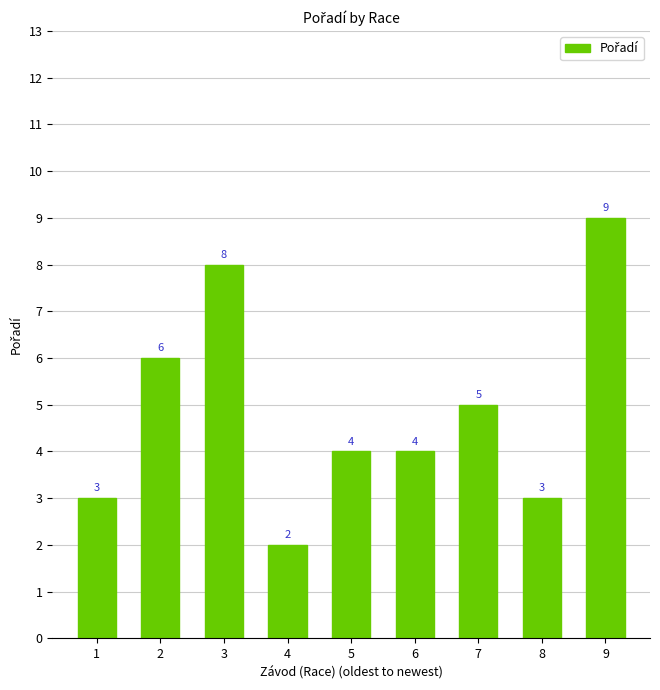

What is the maximum value shown in the chart?

9